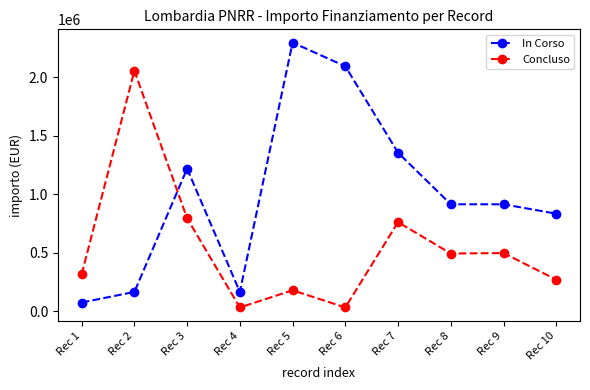

Rank the series at Rec 5 from lowest to highest value.

Concluso, In Corso